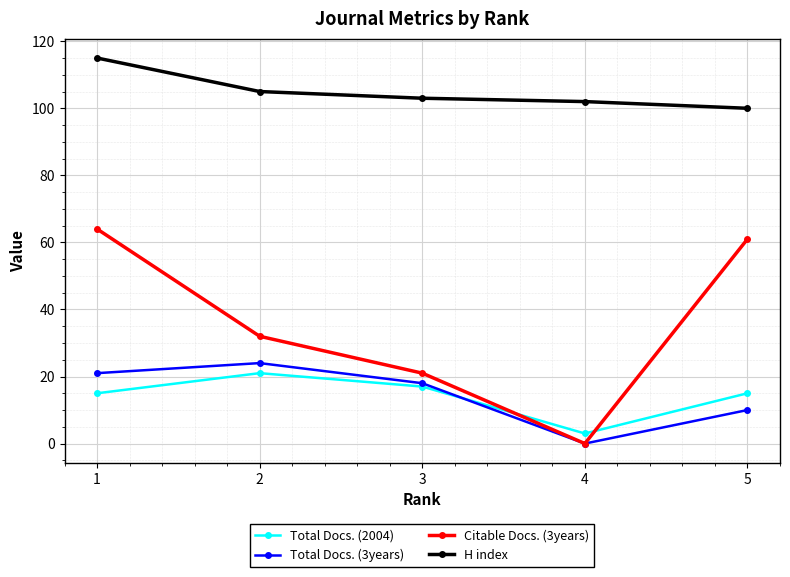

Count the number of categories in the chart.

5